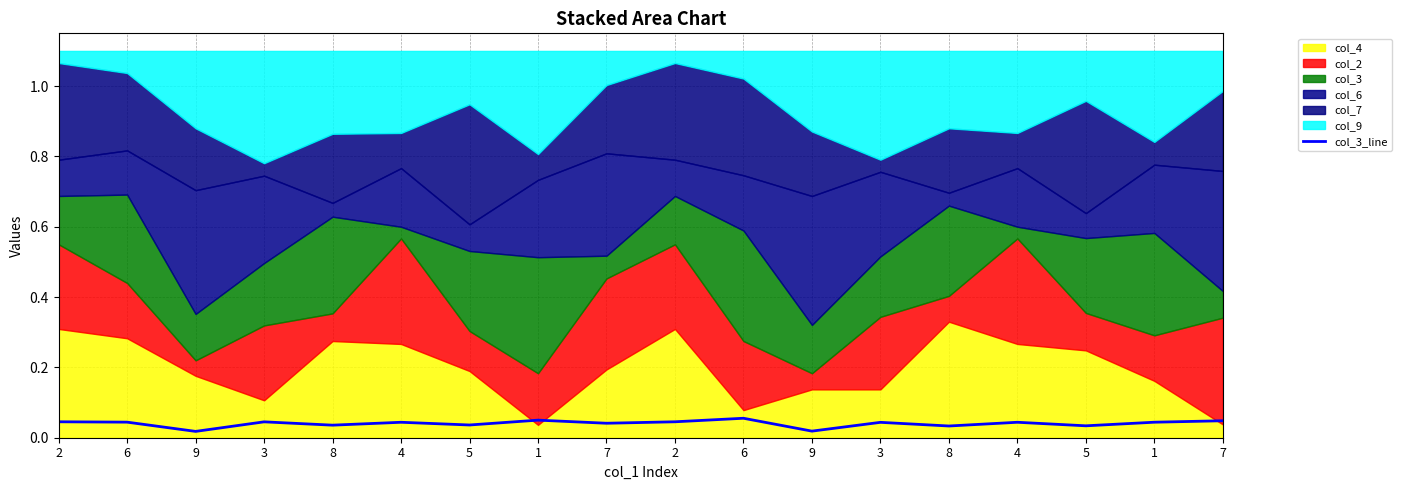

Rank the categories by value from highest to lowest.

6, 1, 7, 2, 2, 3, 6, 1, 4, 4, 3, 7, 5, 8, 5, 8, 9, 9